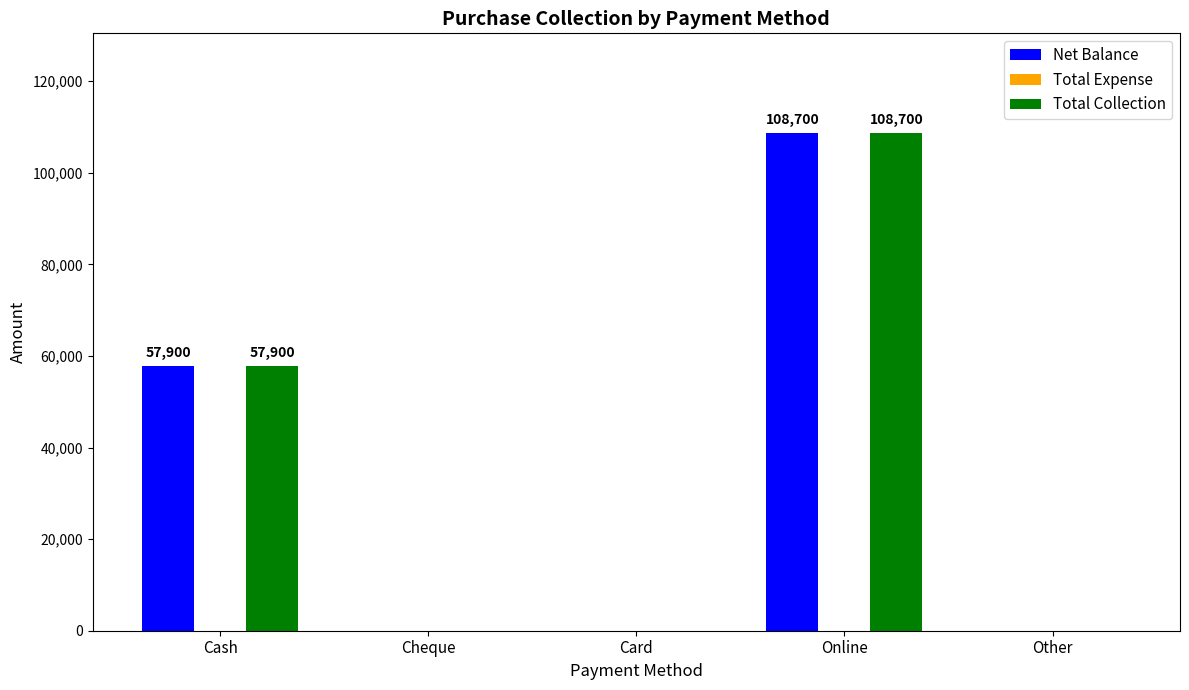

What is the sum of the Net Balance values at Online and Other?

108700